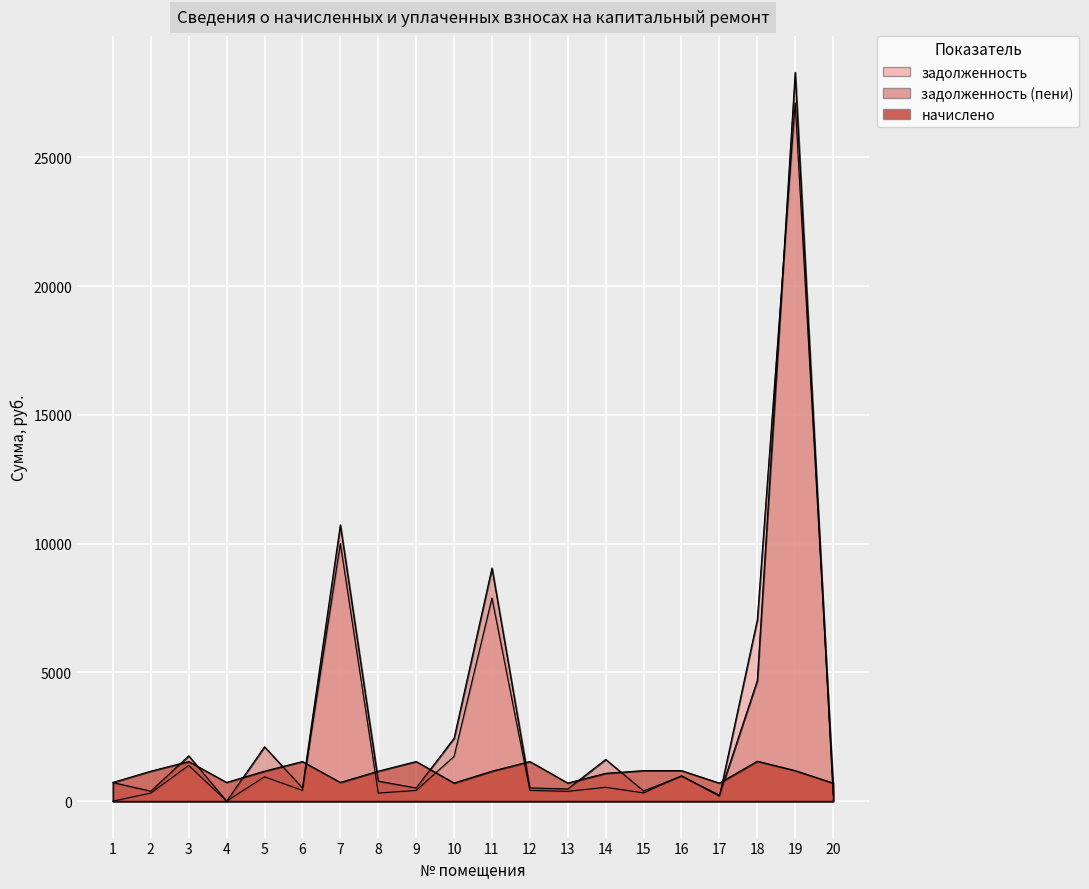

Read the задолженность (пени) value at 6.

512.8